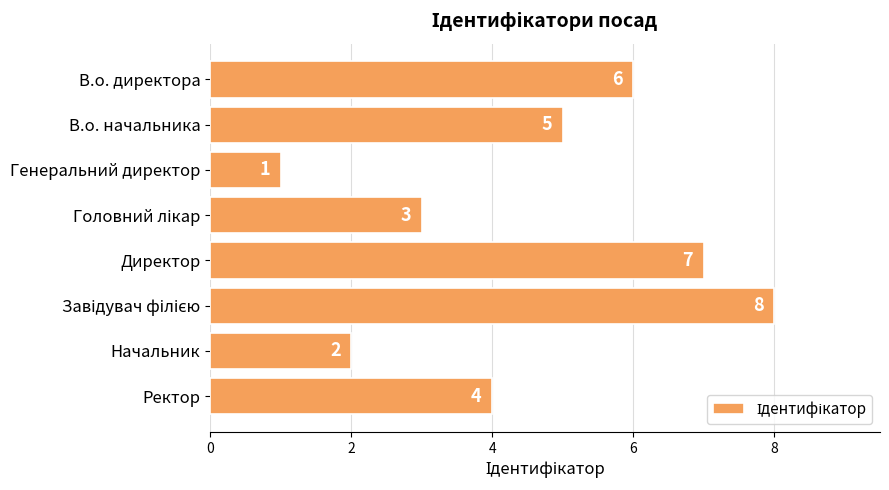

Reading bottom to top, list all the values displayed in this chart.

4	2	8	7	3	1	5	6